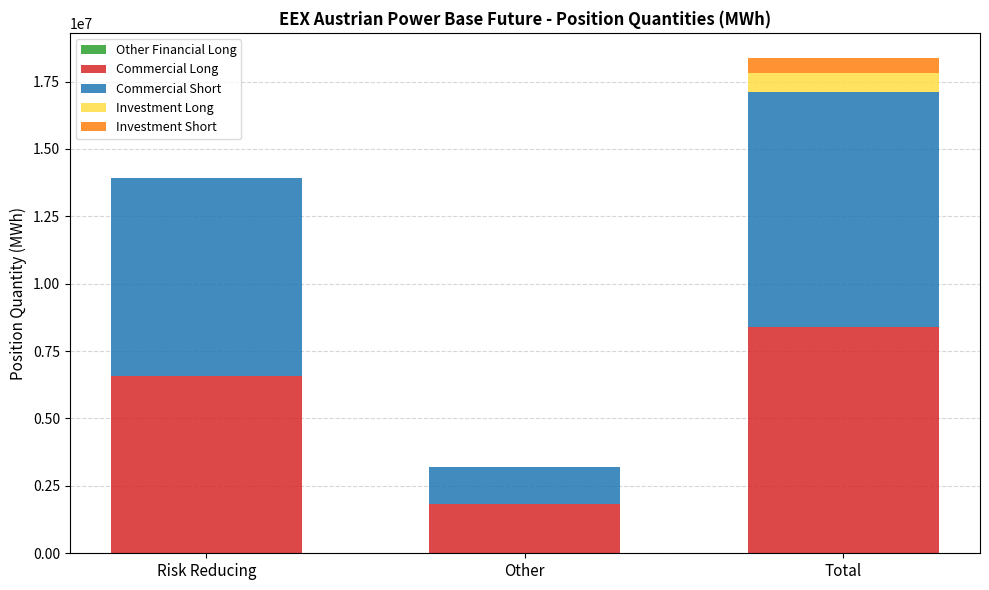

Are the bars horizontal?

No